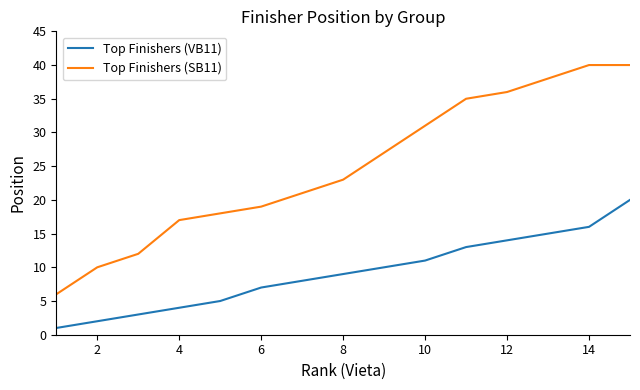

True or false: Top Finishers (VB11) and Top Finishers (SB11) intersect in this chart.

False